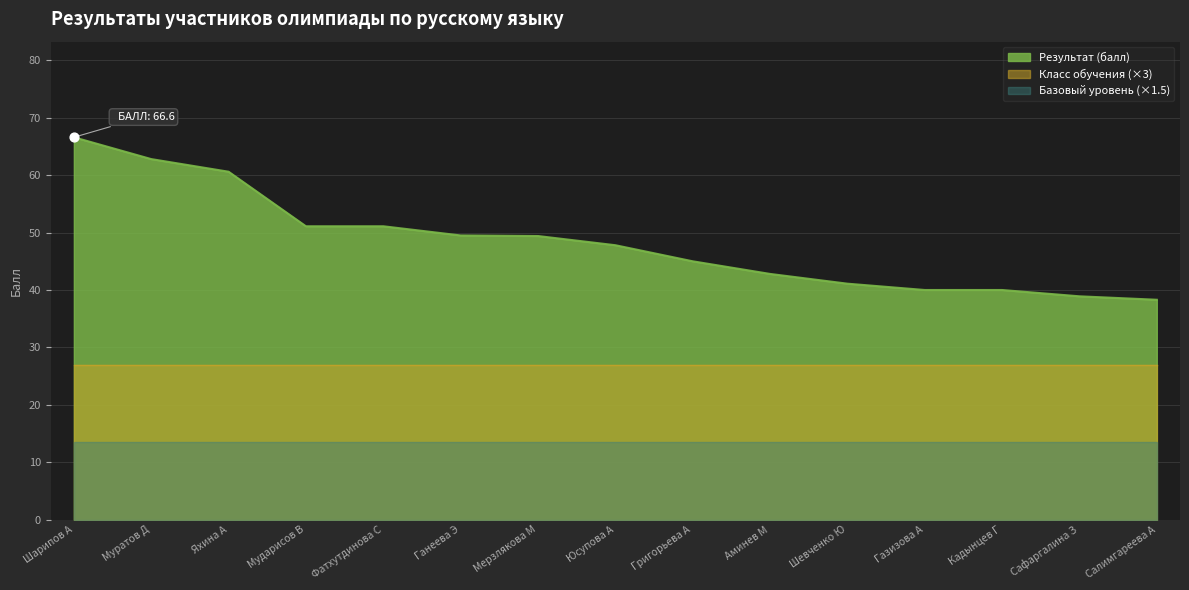

What is the ratio of the value at Шарипов А to the value at Газизова А?

1.7